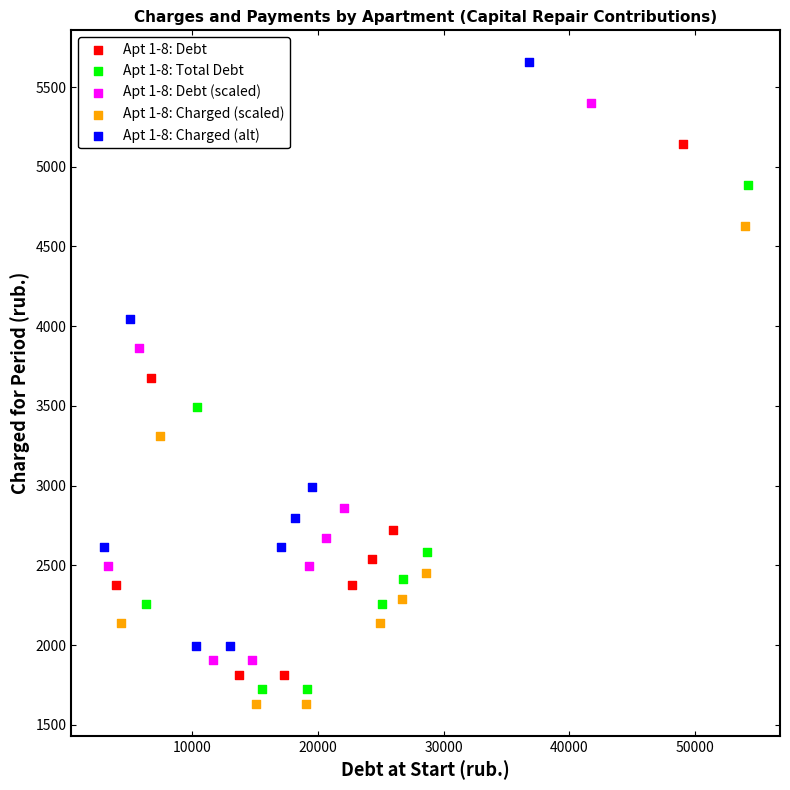

Which series has the largest Y range (max minus min)?

Apt 1-8: Charged (alt)